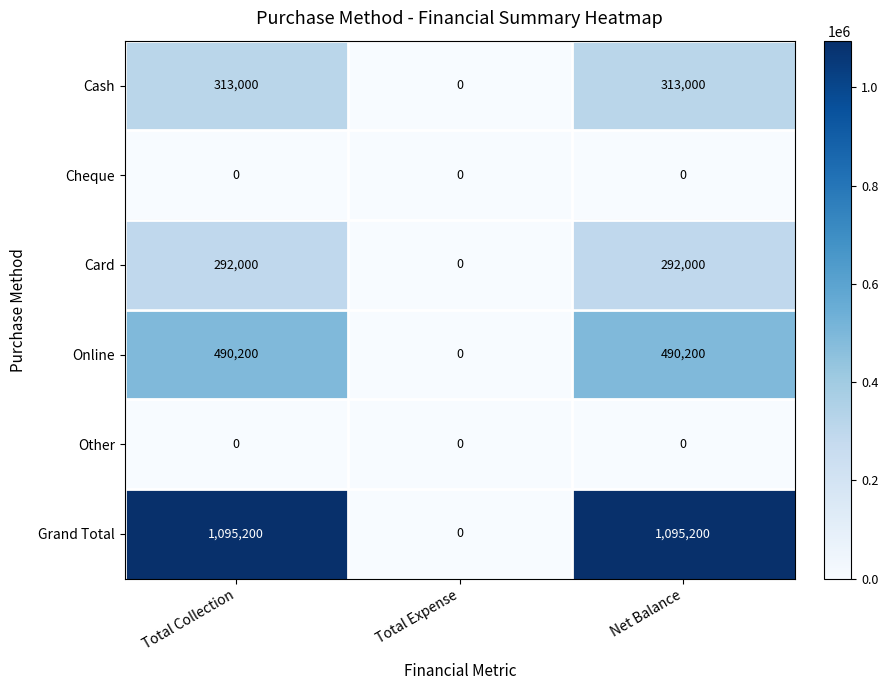

What is the greatest value displayed?

1095200